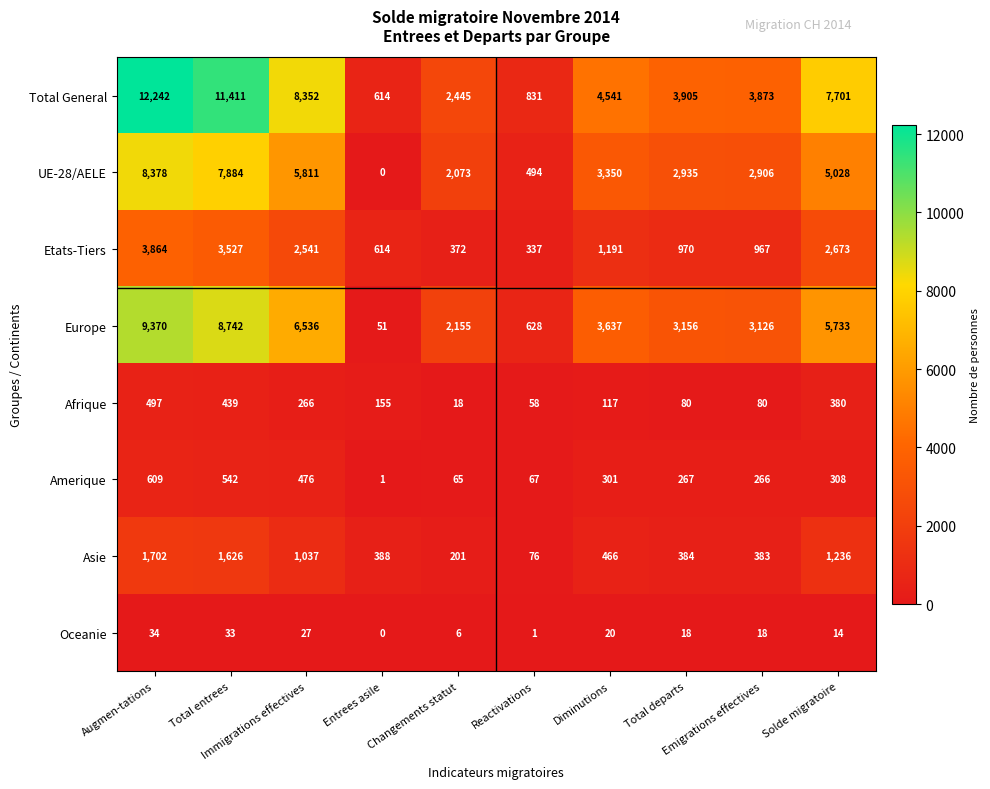

What is the difference between the second highest and second lowest values in the Asie series?

1425